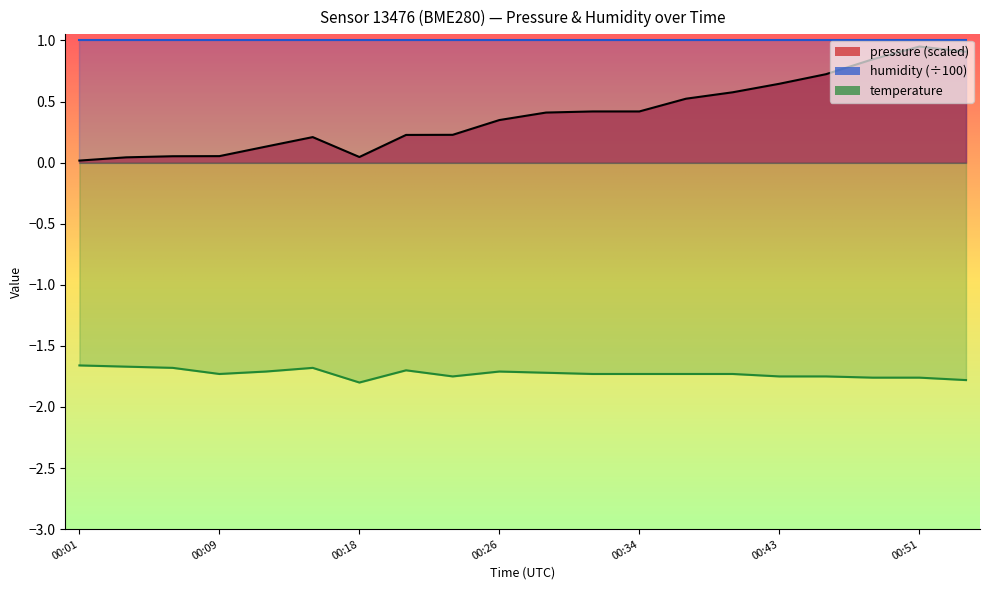

Which series changed the most between 00:21 and 00:40?

pressure